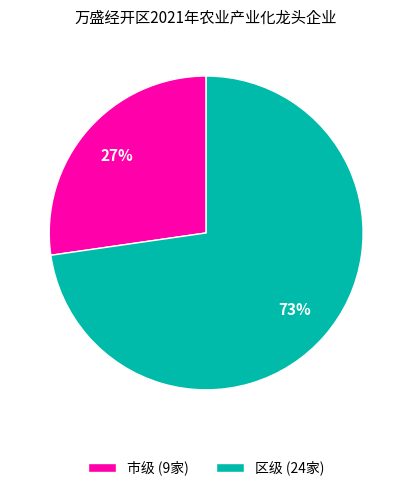

To the nearest percent, what is the average slice percentage?

50%